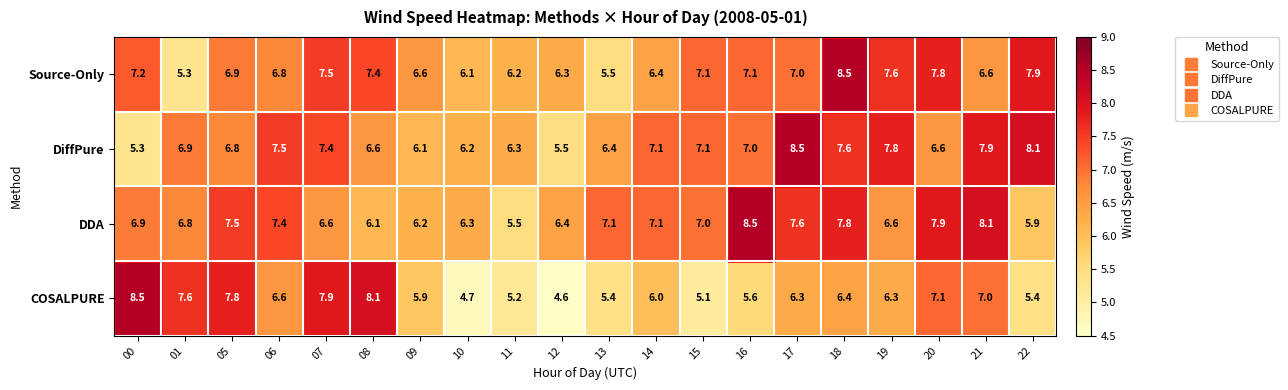

At 16, list the series in order from smallest to largest.

COSALPURE, DiffPure, Source-Only, DDA